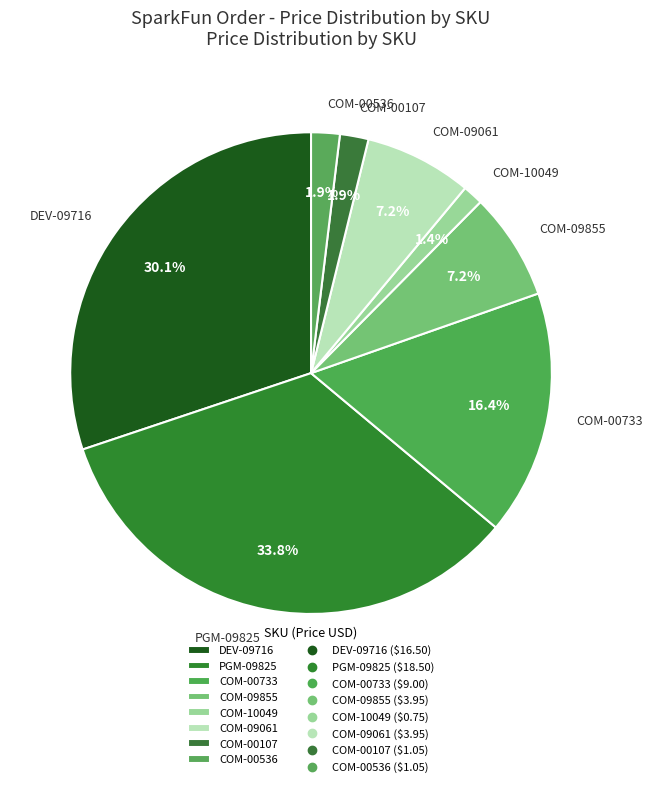

What is the largest slice in the pie chart?

PGM-09825